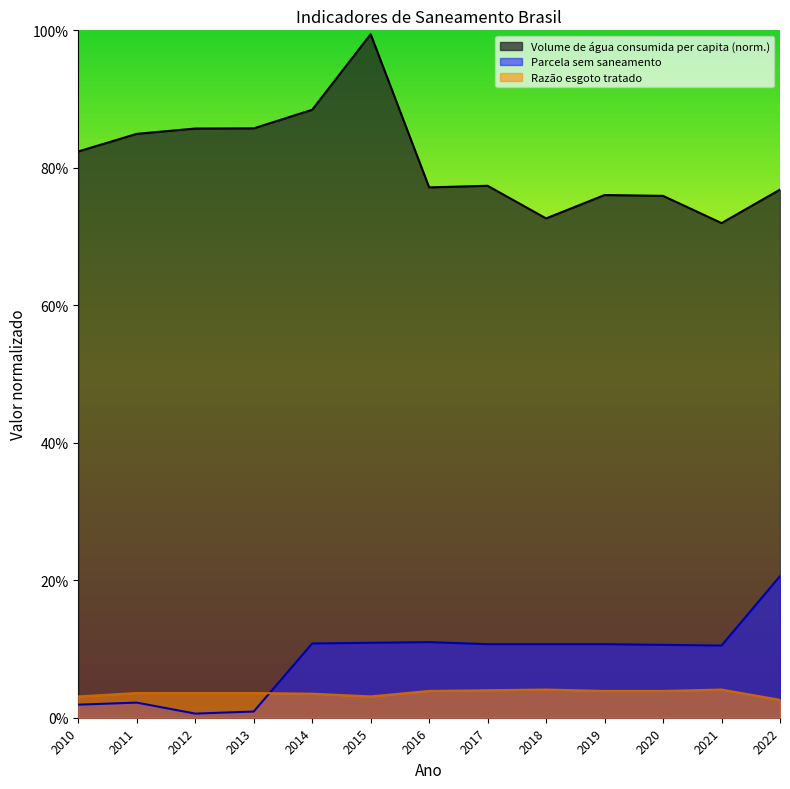

Which label corresponds to the smallest value in the chart?

2012